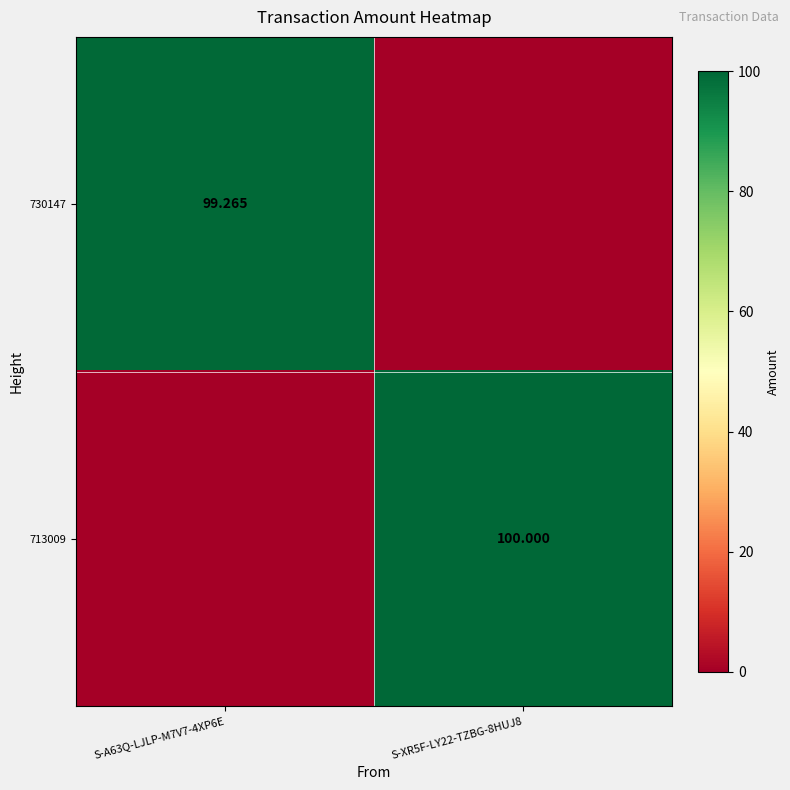

Is the value of 730147 at S-A63Q-LJLP-M7V7-4XP6E greater than the value of 713009 at S-XR5F-LY22-TZBG-8HUJ8?

No